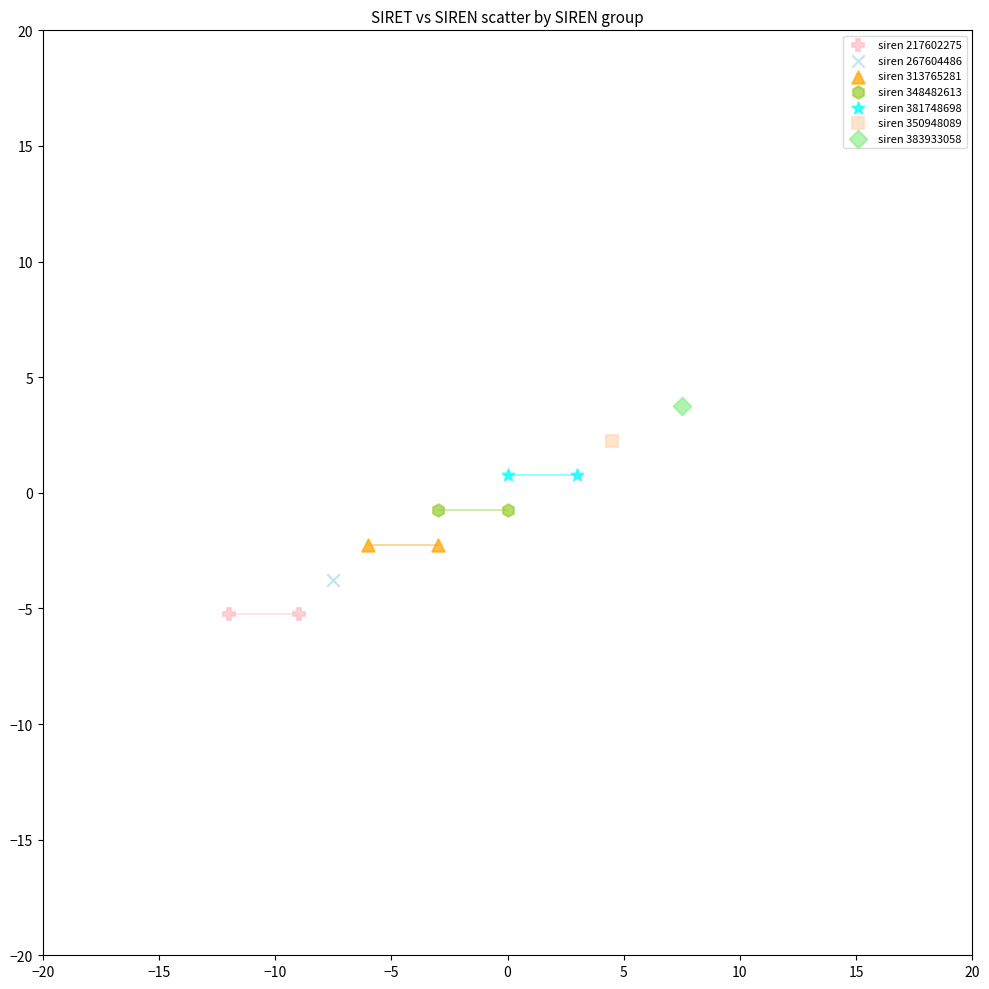

Which series contains the highest Y value?

siren 383933058